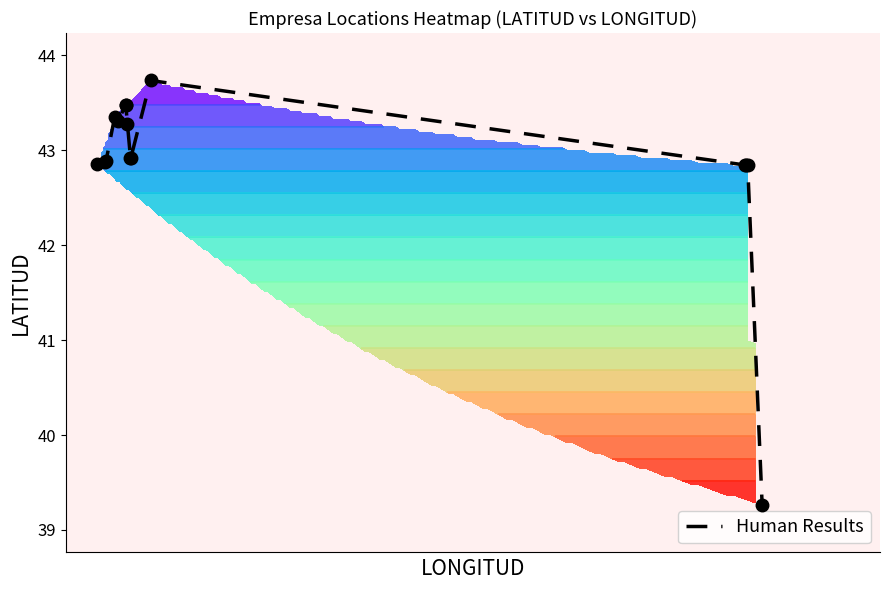

What is the lowest value of the Human Results series?

39.3